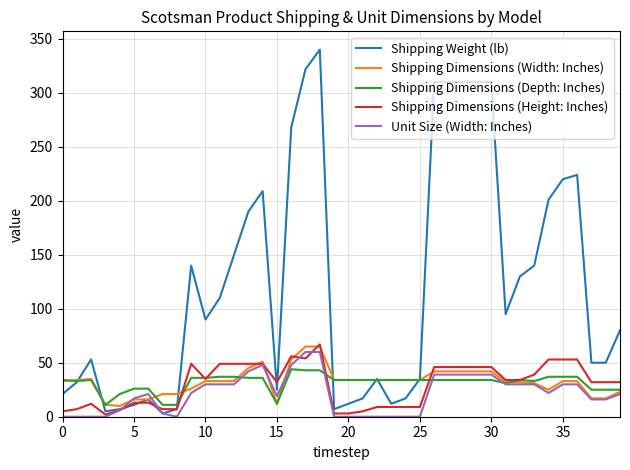

Which series has the largest total across all categories?

Shipping Weight (lb)